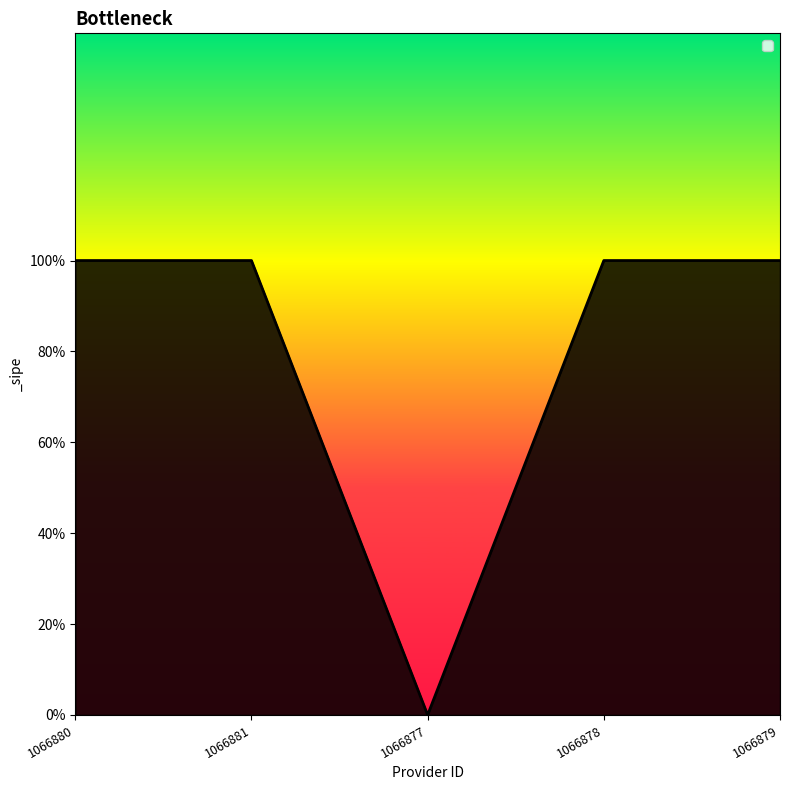

Does the chart have visible grid lines?

No